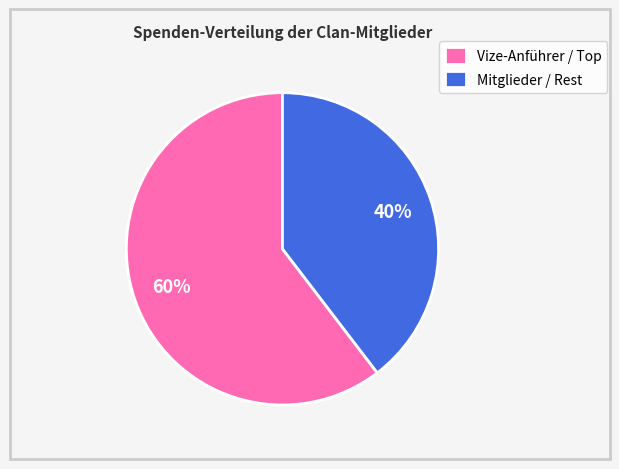

To the nearest percent, what is the average slice percentage?

50%